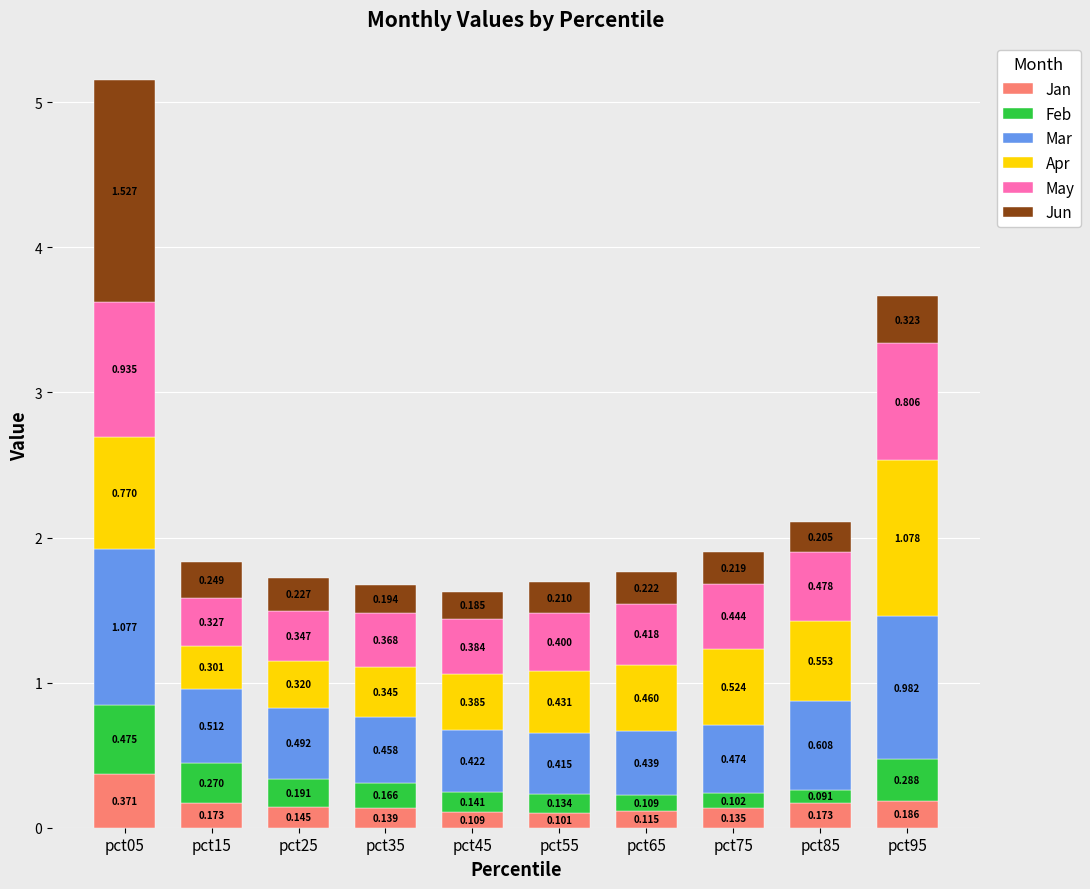

What are all the series names shown in the legend?

Jan, Feb, Mar, Apr, May, Jun